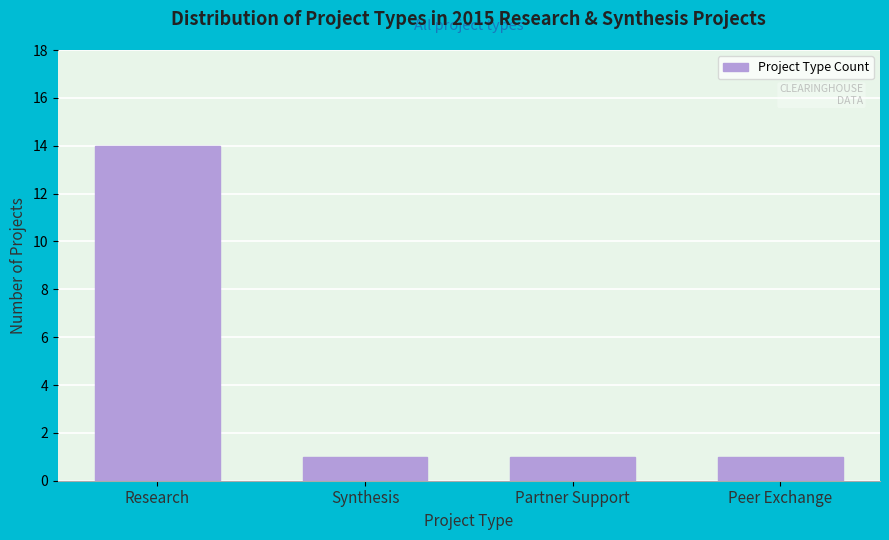

Reading right to left, transcribe all the data shown in this chart.

1	1	1	14